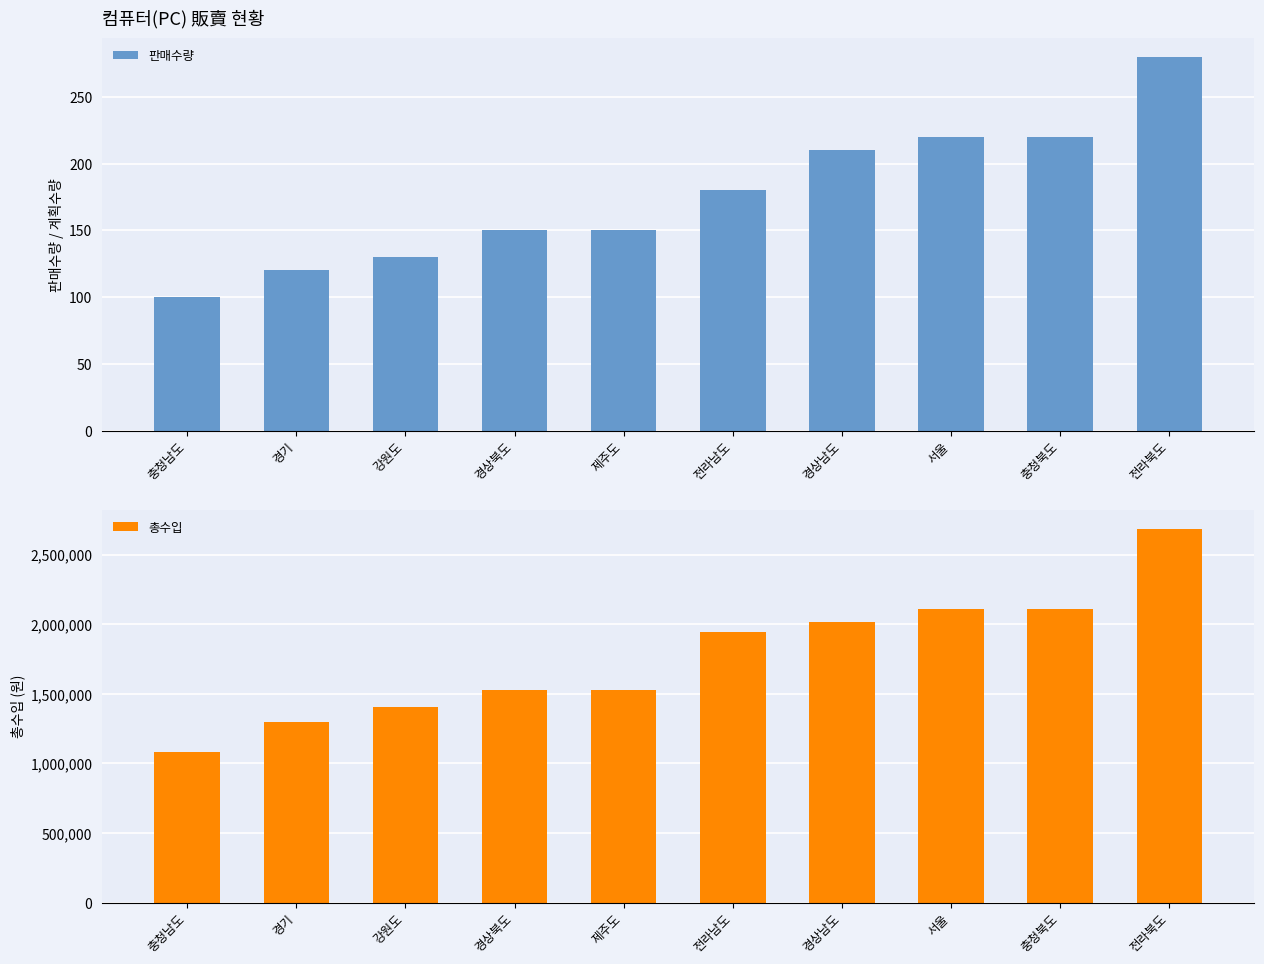

Which series changed the most between 경기 and 서울?

총수입